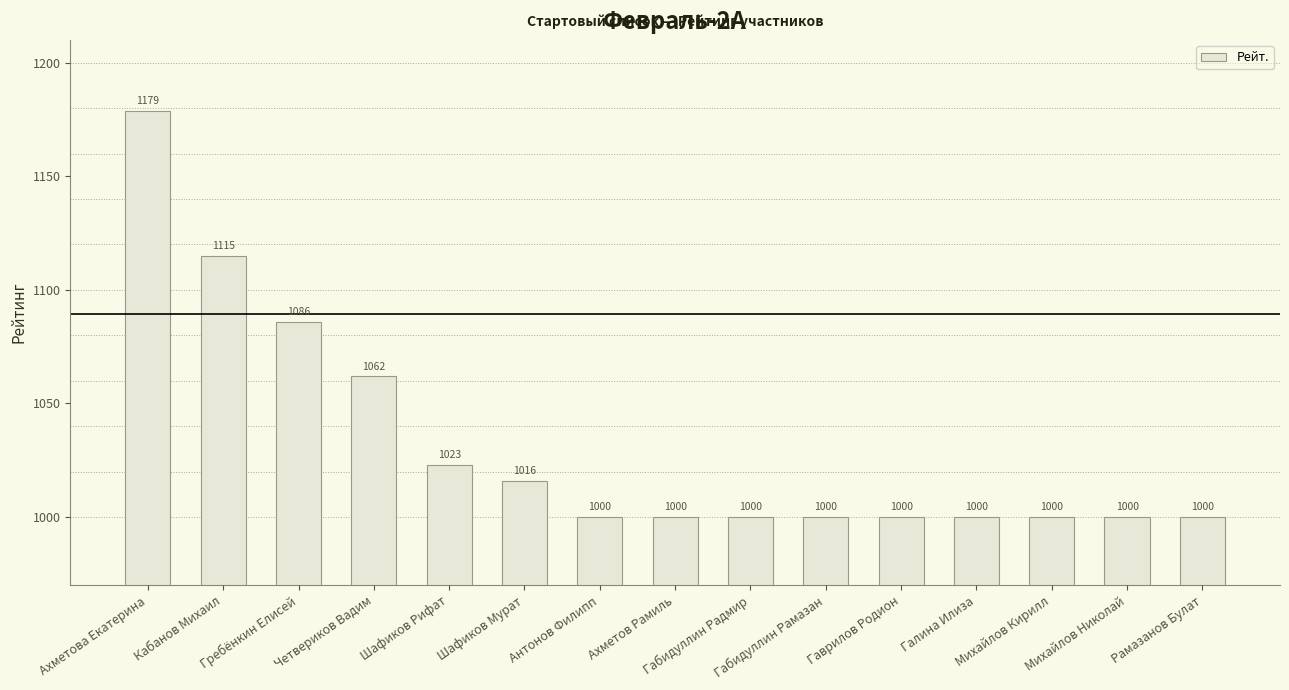

What is the sum of all values?

15481